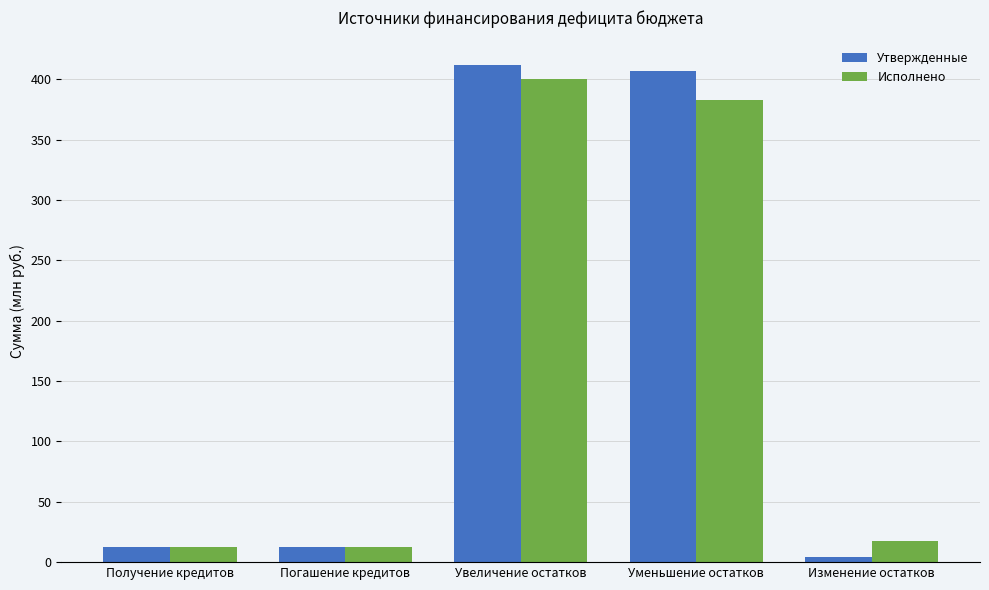

At Уменьшение остатков, list the series in order from largest to smallest.

Утвержденные, Исполнено